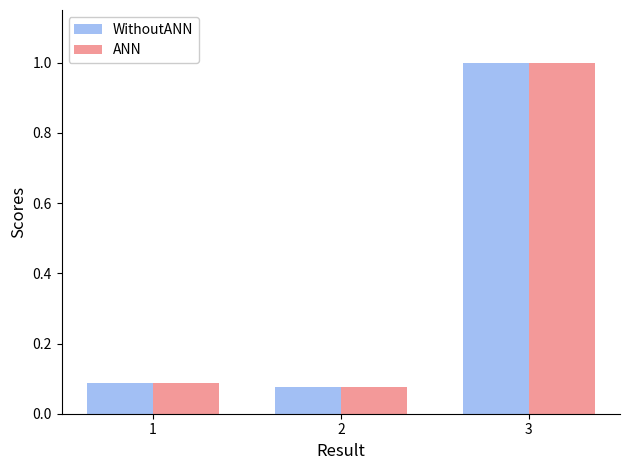

Rank the categories by ANN value from highest to lowest.

3, 1, 2